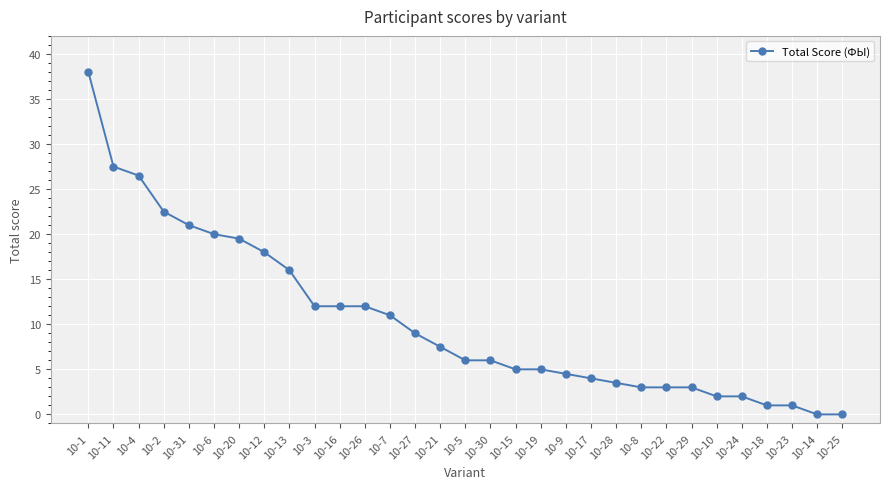

What is the sum of all values?

321.5